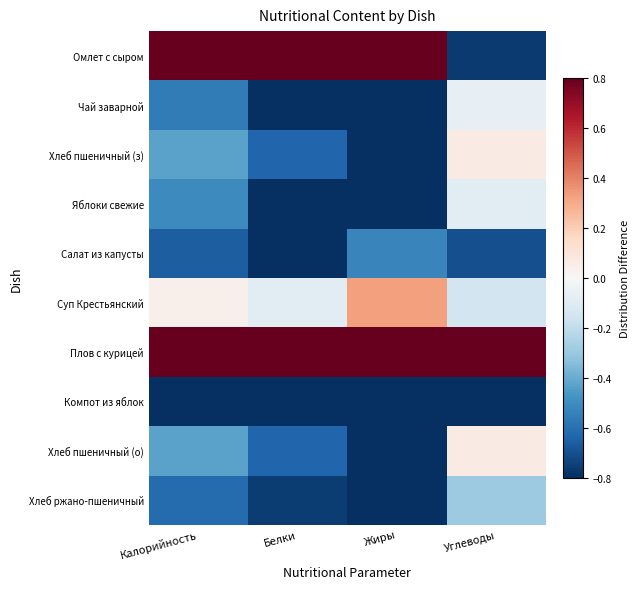

Reading right to left, extract all data points from this chart.

Омлет с сыром: Углеводы=-0.8	Жиры=3.0	Белки=2.3	Калорийность=1.1
Чай заварной: Углеводы=-0.1	Жиры=-1.0	Белки=-1.0	Калорийность=-0.6
Хлеб пшеничный (з): Углеводы=0.1	Жиры=-0.9	Белки=-0.6	Калорийность=-0.4
Яблоки свежие: Углеводы=-0.1	Жиры=-0.9	Белки=-0.8	Калорийность=-0.5
Салат из капусты: Углеводы=-0.7	Жиры=-0.5	Белки=-0.8	Калорийность=-0.7
Суп Крестьянский: Углеводы=-0.2	Жиры=0.3	Белки=-0.1	Калорийность=0.0
Плов с курицей: Углеводы=2.8	Жиры=2.9	Белки=3.4	Калорийность=3.0
Компот из яблок: Углеводы=-0.9	Жиры=-1.0	Белки=-1.0	Калорийность=-0.9
Хлеб пшеничный (о): Углеводы=0.1	Жиры=-0.9	Белки=-0.6	Калорийность=-0.4
Хлеб ржано-пшеничный: Углеводы=-0.3	Жиры=-1.0	Белки=-0.8	Калорийность=-0.6